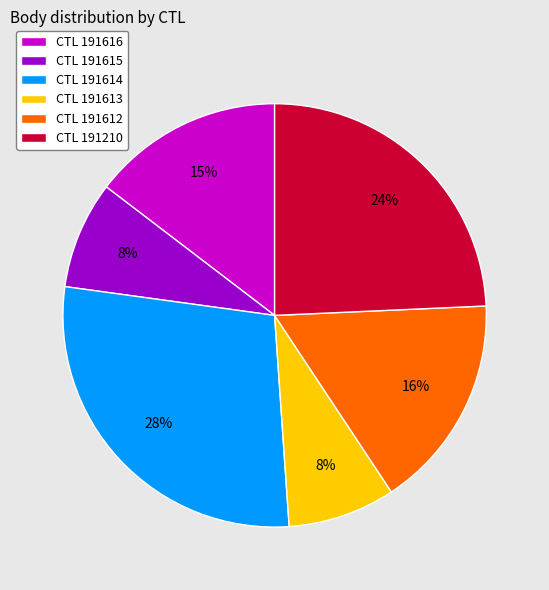

Combined, do CTL 191616 and CTL 191210 account for over 50%?

No